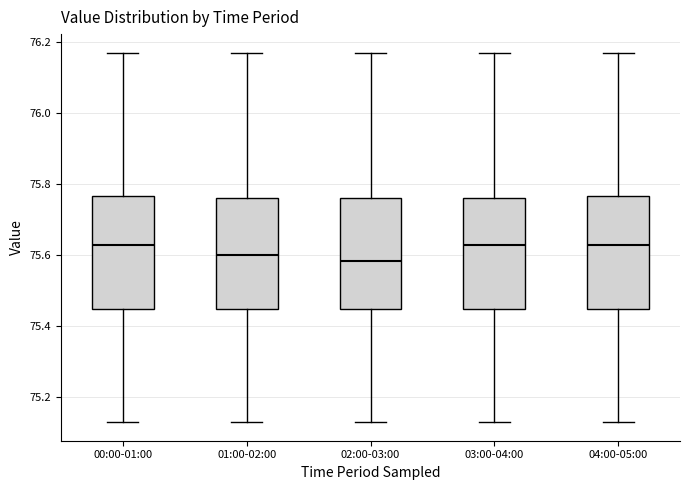

Where is the lower edge of the box for 00:00-01:00 on the y-axis? The values are not printed on the chart, so give them approximately, as read against the axis.

75.44